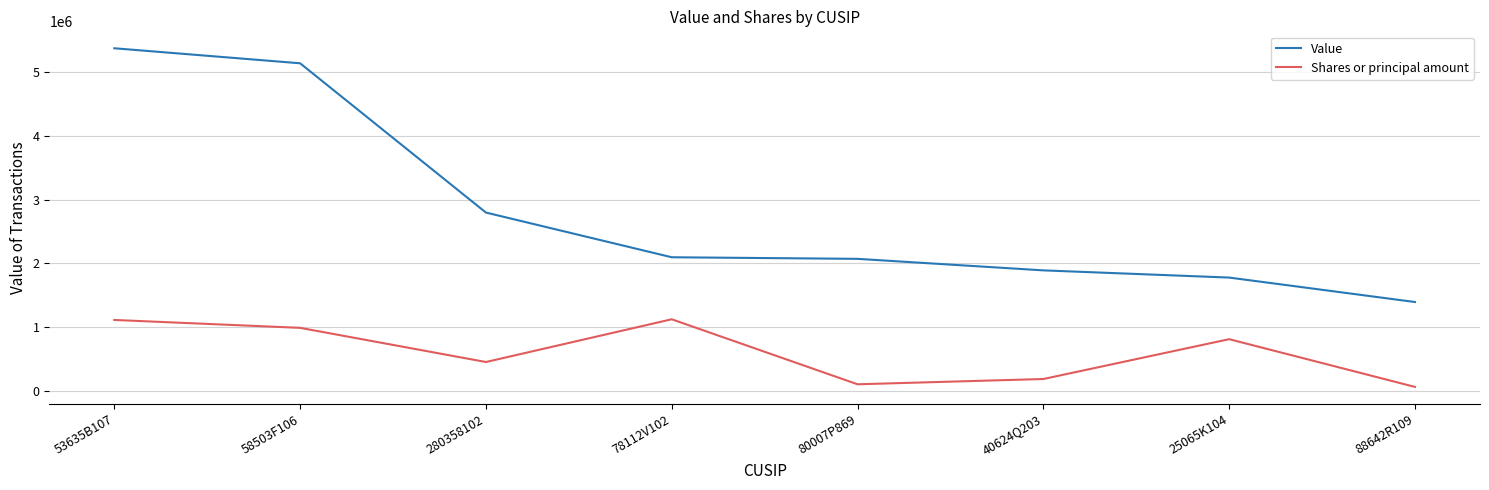

True or false: Shares or principal amount and Value cross at least once.

False